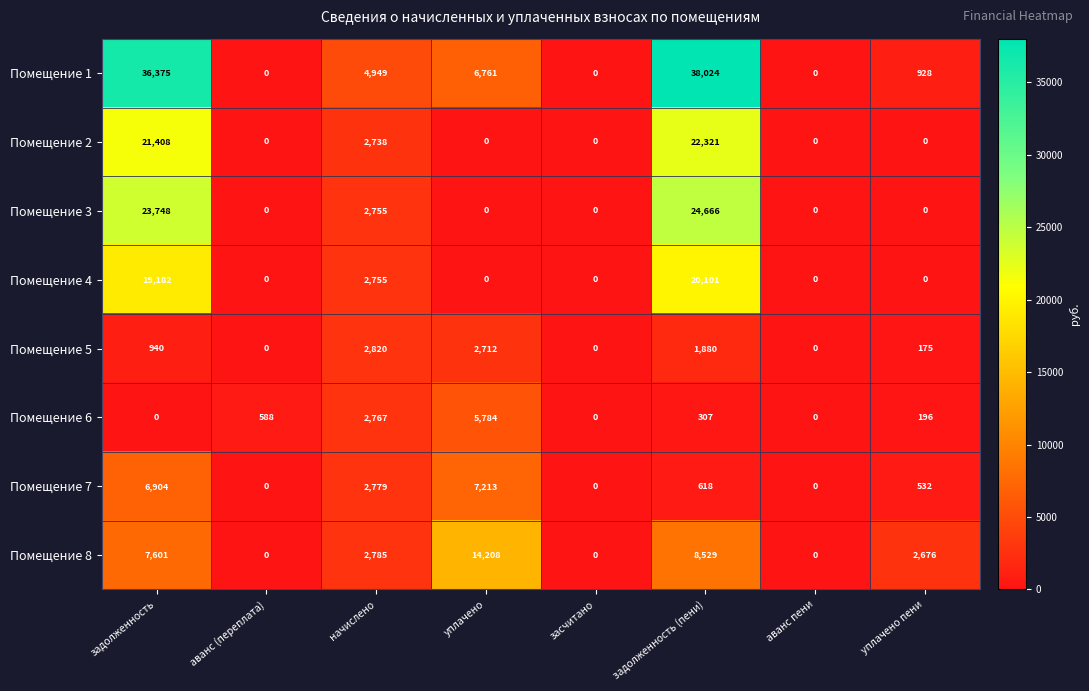

What is the difference between the highest and lowest values at аванс (переплата)?

588